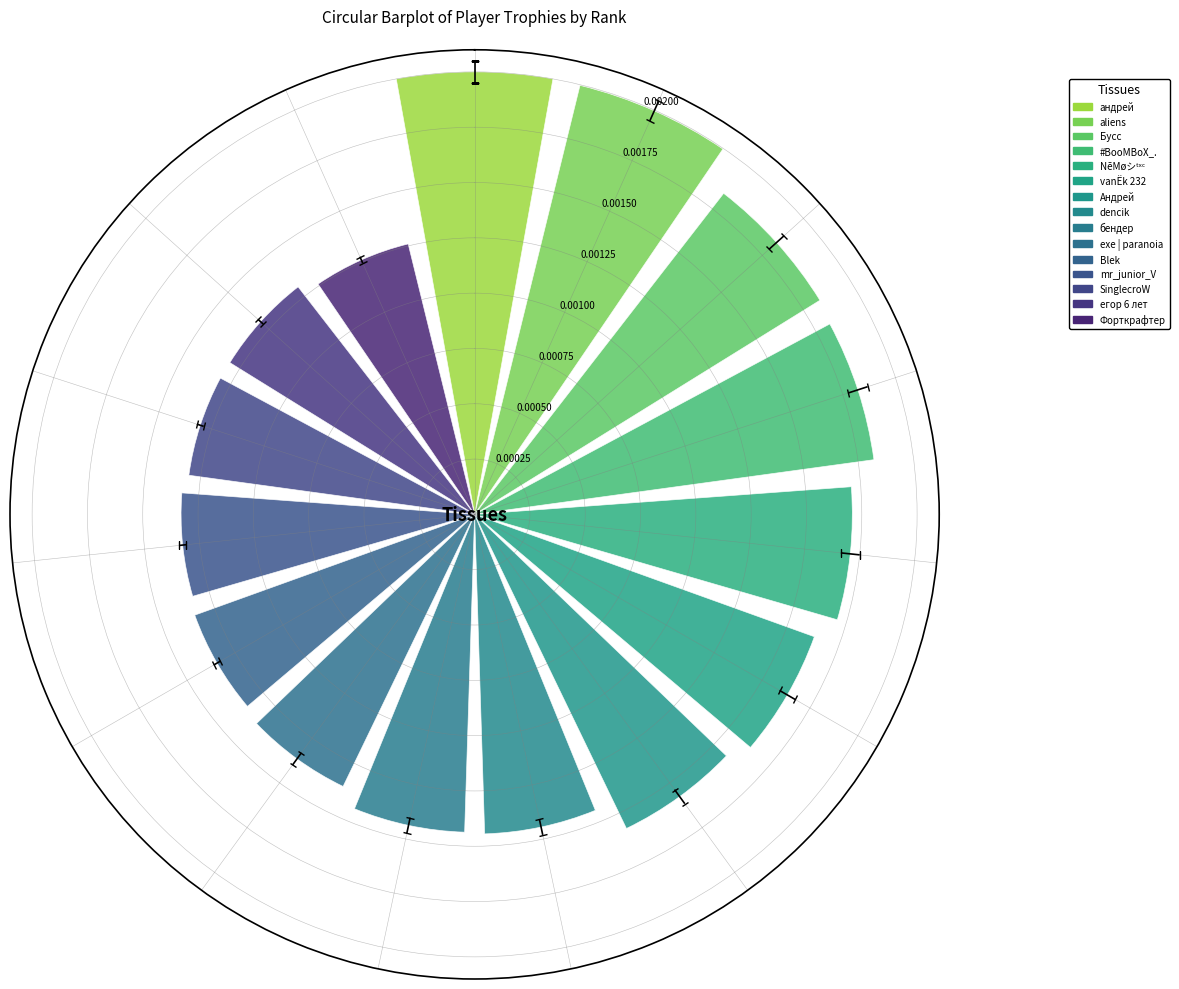

How many values are between 0 and 1?

15